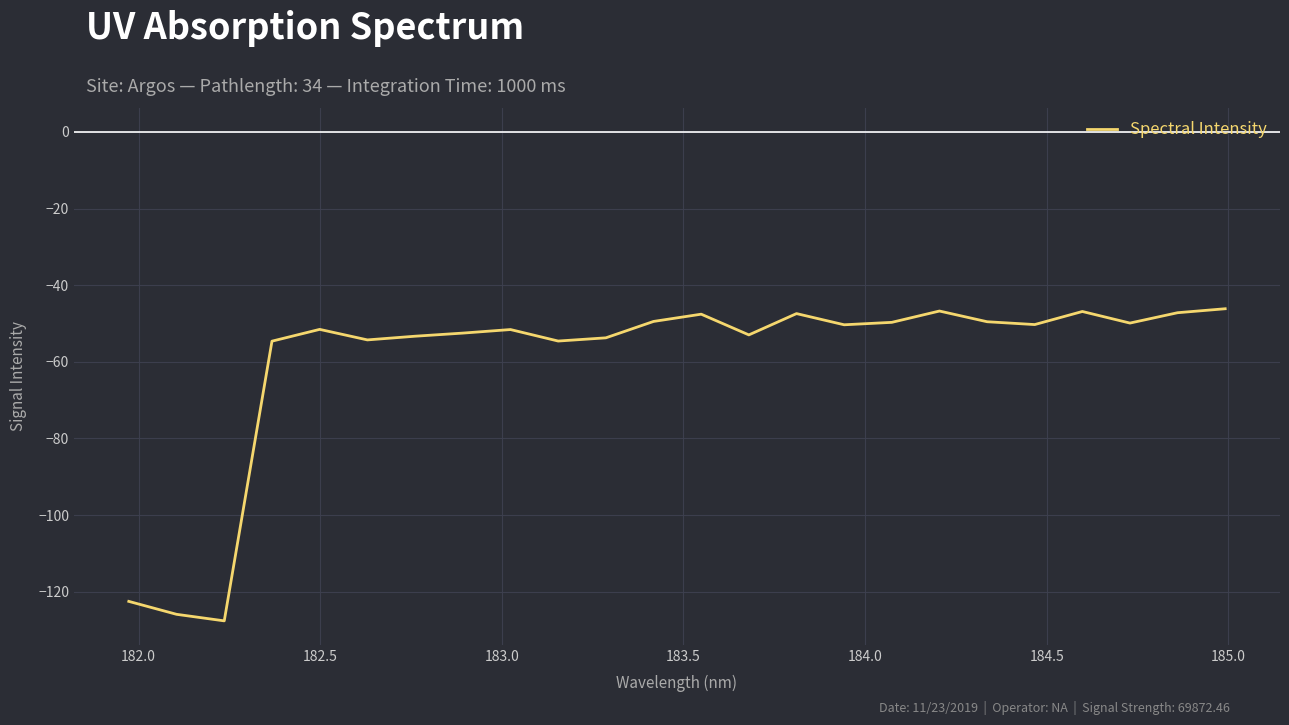

What is the smallest value displayed?

-127.6